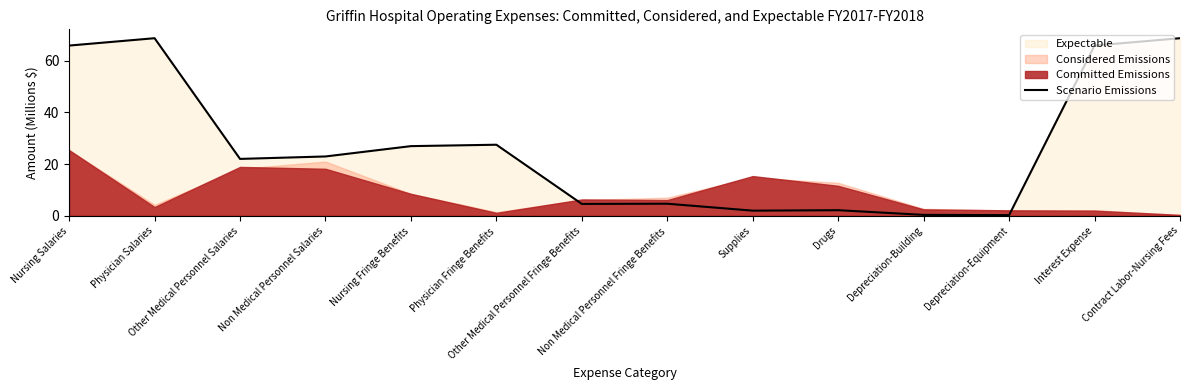

Does the chart display data point markers on the line(s)?

No